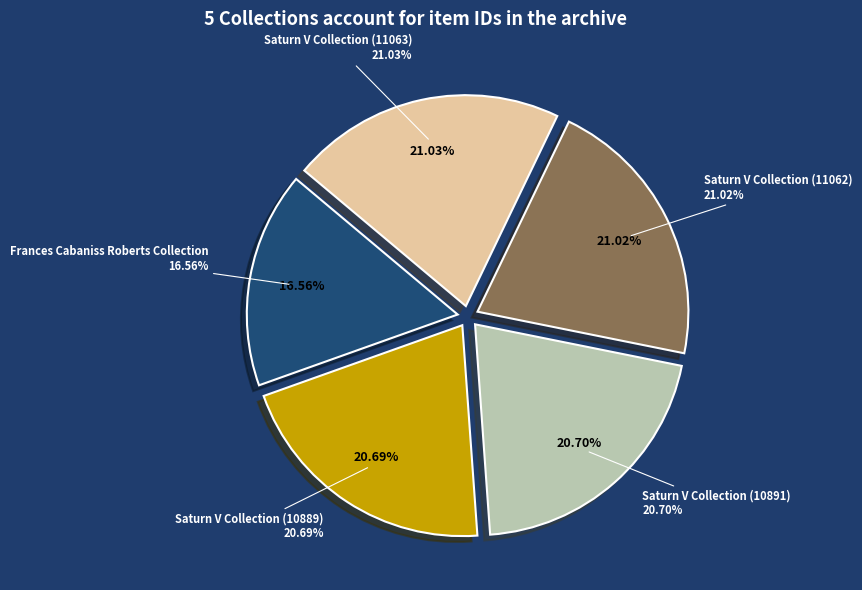

Does any single category account for the majority?

No